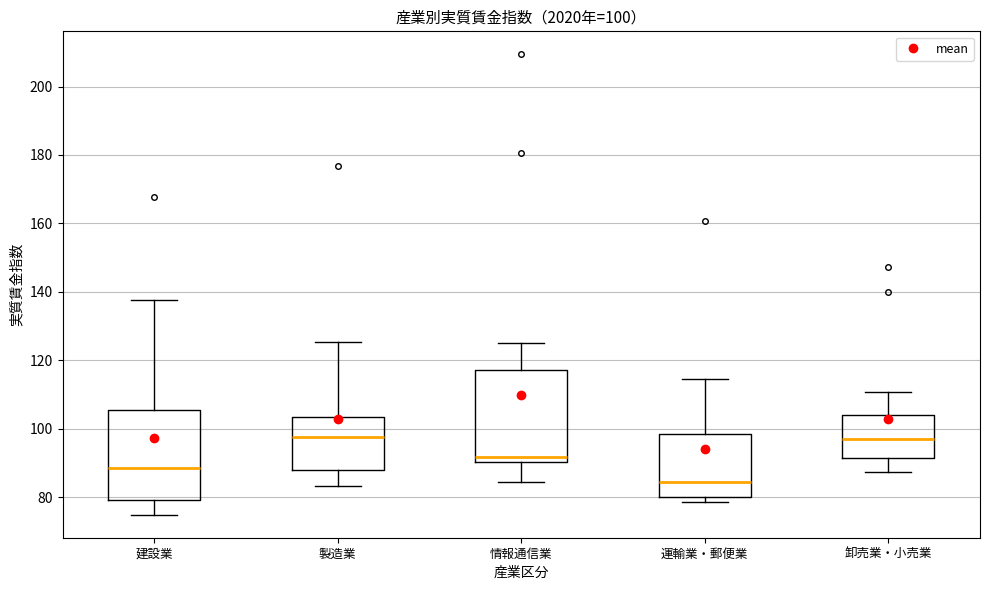

Which box's median line is the lowest?

運輸業・郵便業